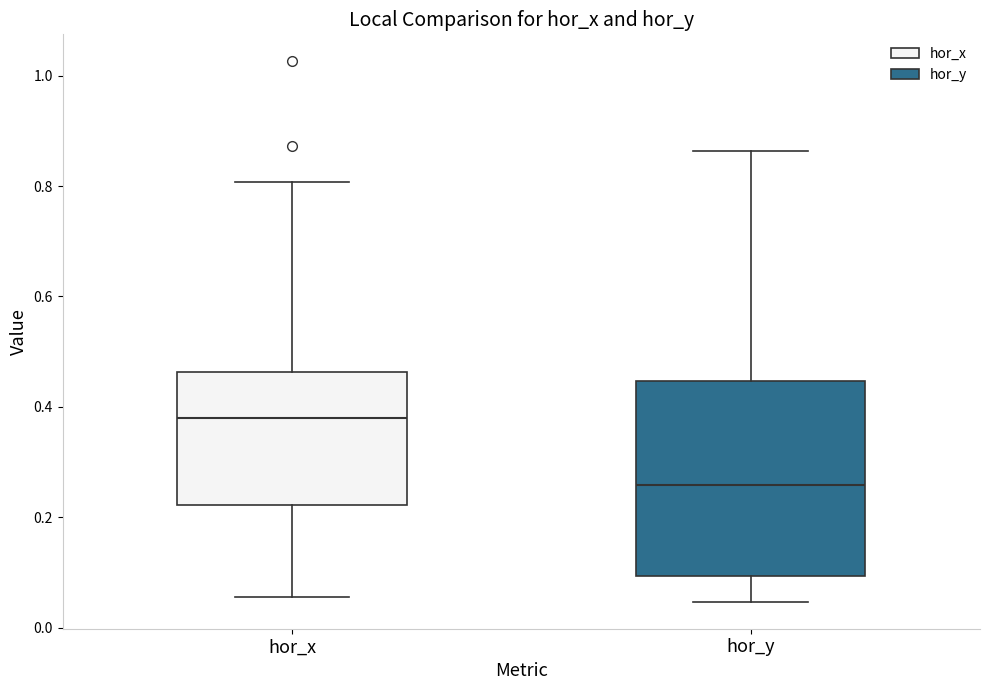

Comparing the boxes themselves (not the whiskers), which one is the tallest?

hor_y